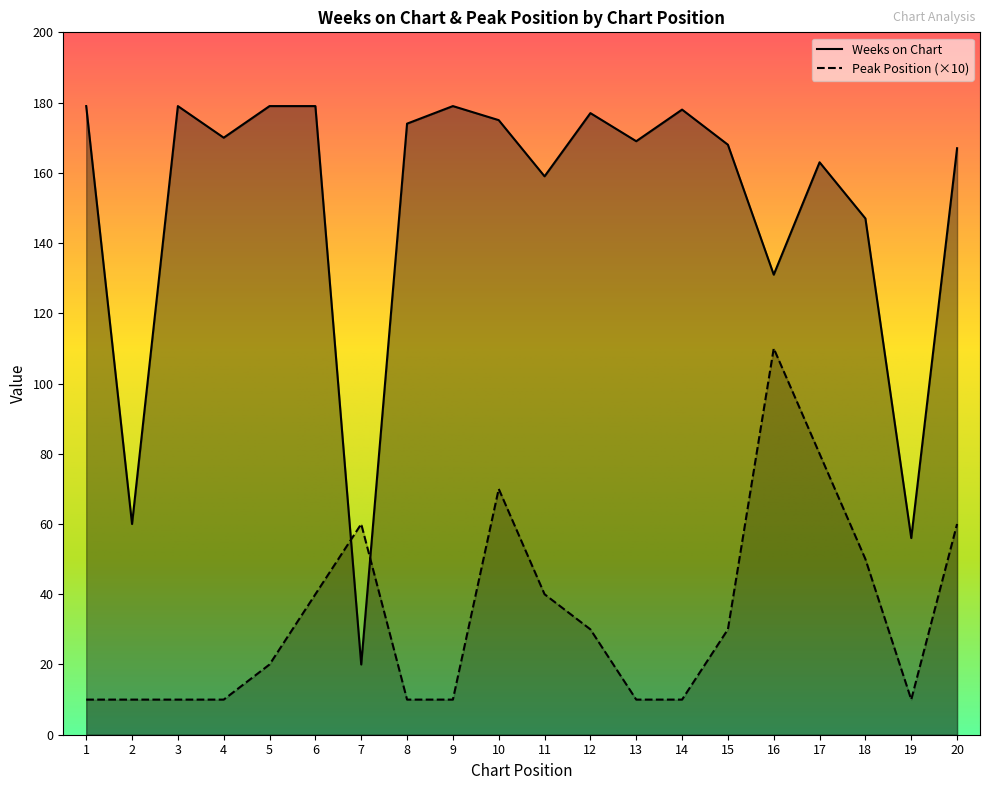

What is the maximum value for Peak Position?

110